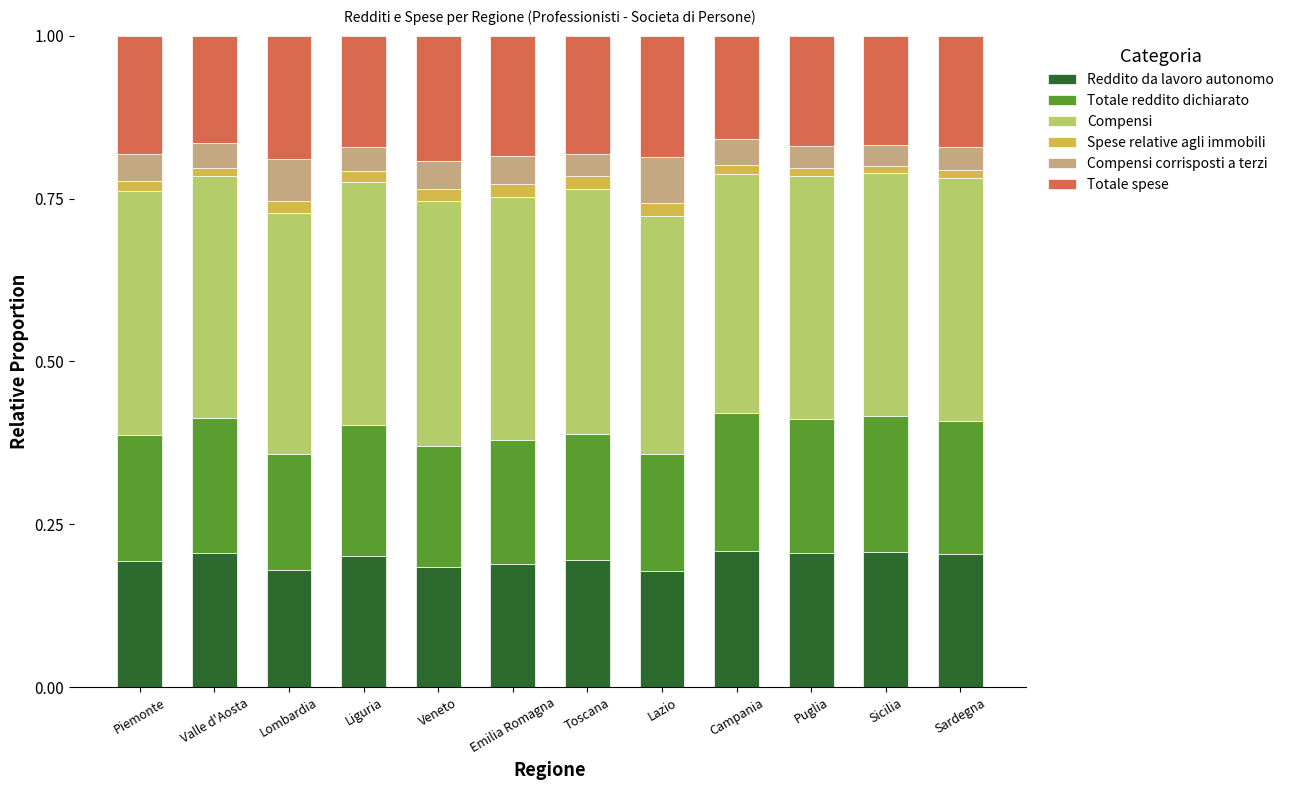

The Reddito da lavoro autonomo series shows 0.2 at Lombardia. True or false?

True